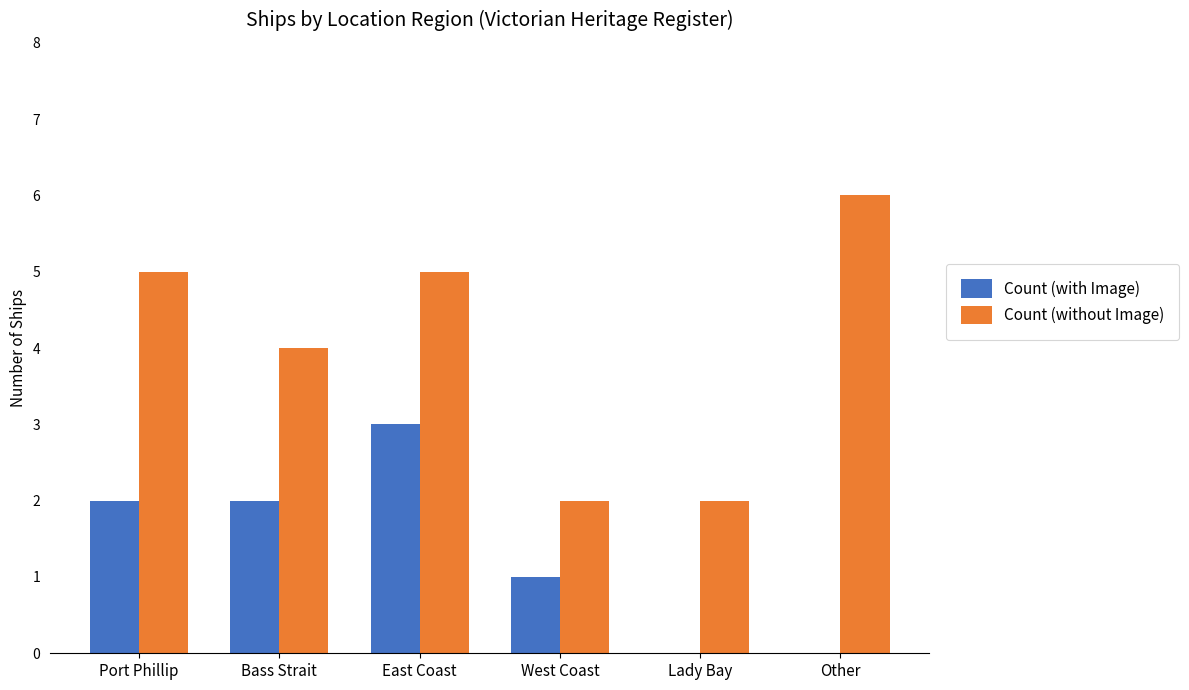

Reading left to right, transcribe all the data shown in this chart.

Count (with Image): 2	2	3	1	0	0
Count (without Image): 5	4	5	2	2	6